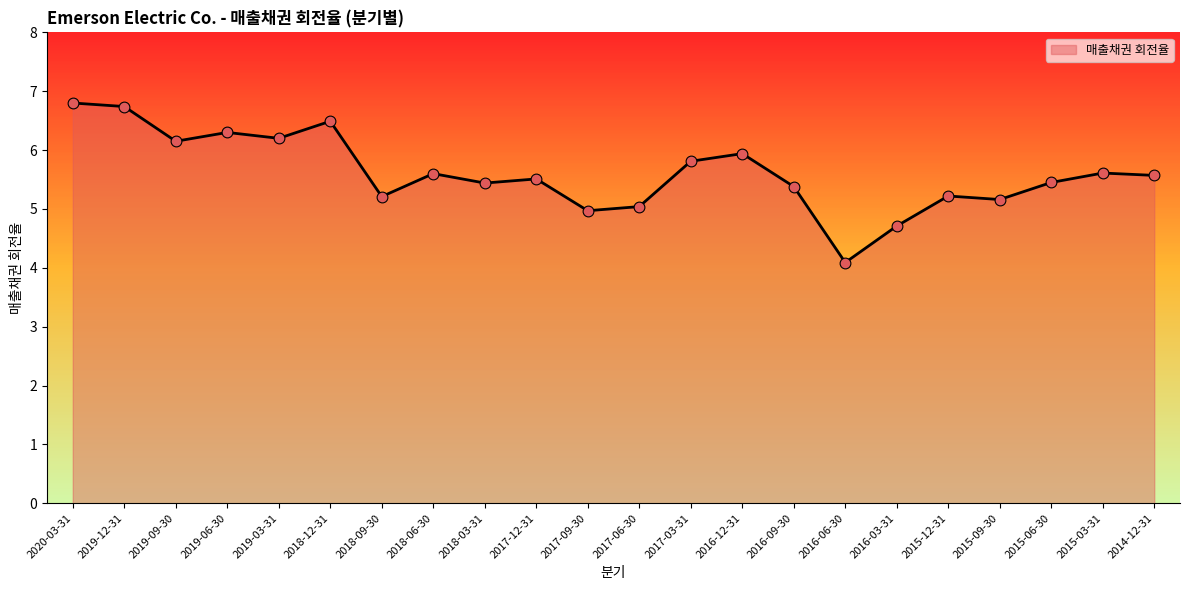

Approximately how many times larger is the value at 2016-06-30 compared to 2019-03-31?

0.7